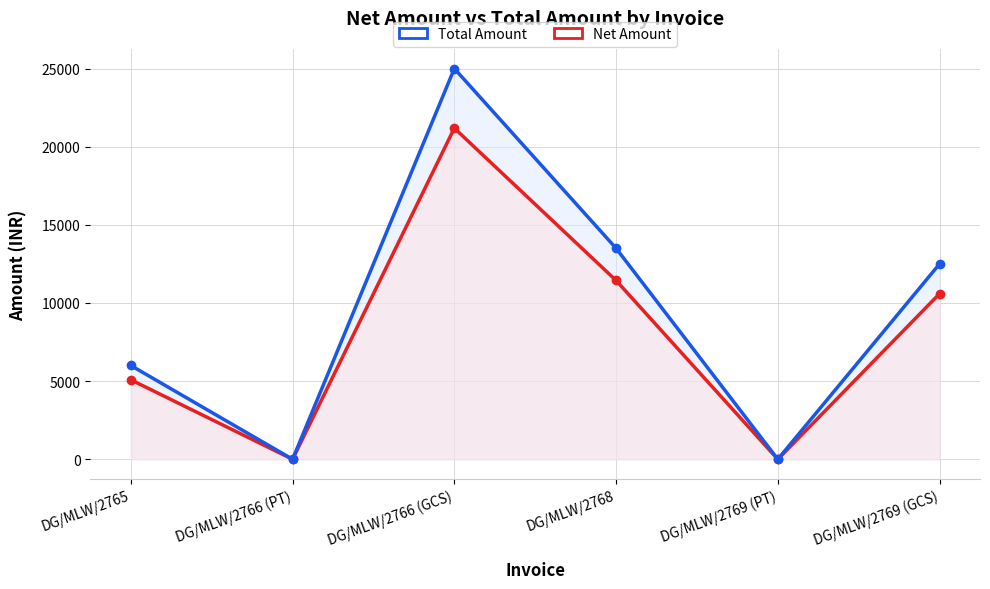

Which series has the largest range (max minus min)?

Total Amount